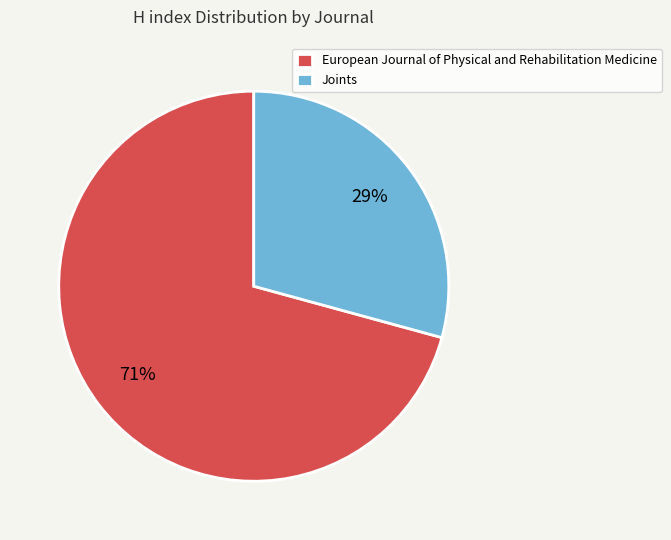

True or false: European Journal of Physical and Rehabilitation Medicine accounts for 83% of the total.

False